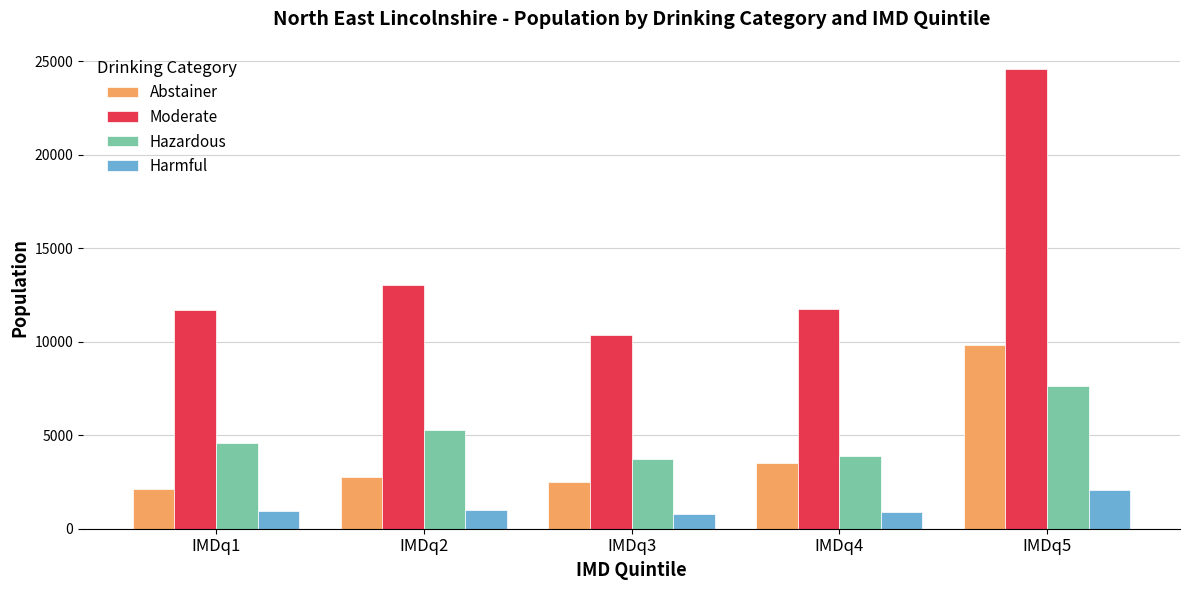

Is the value of Hazardous at IMDq3 greater than the value of Harmful at IMDq3?

Yes